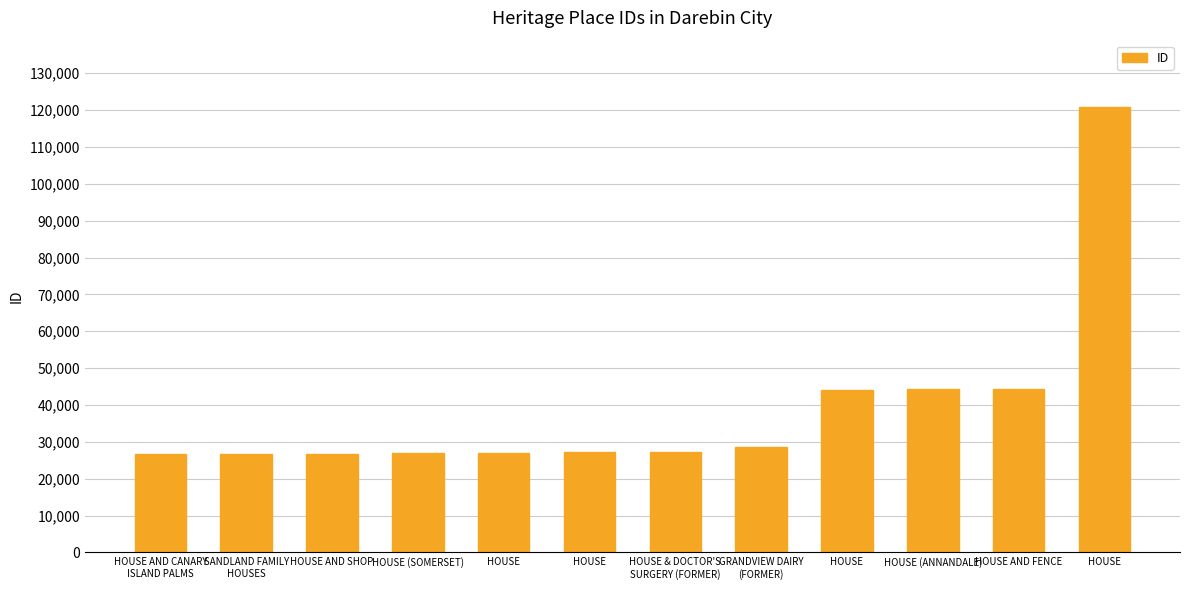

What is the label of the 5th bar from the left?

HOUSE